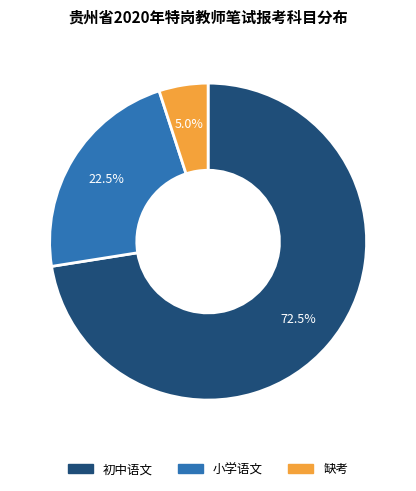

Is the sum of 初中语文 and 小学语文 greater than half?

Yes